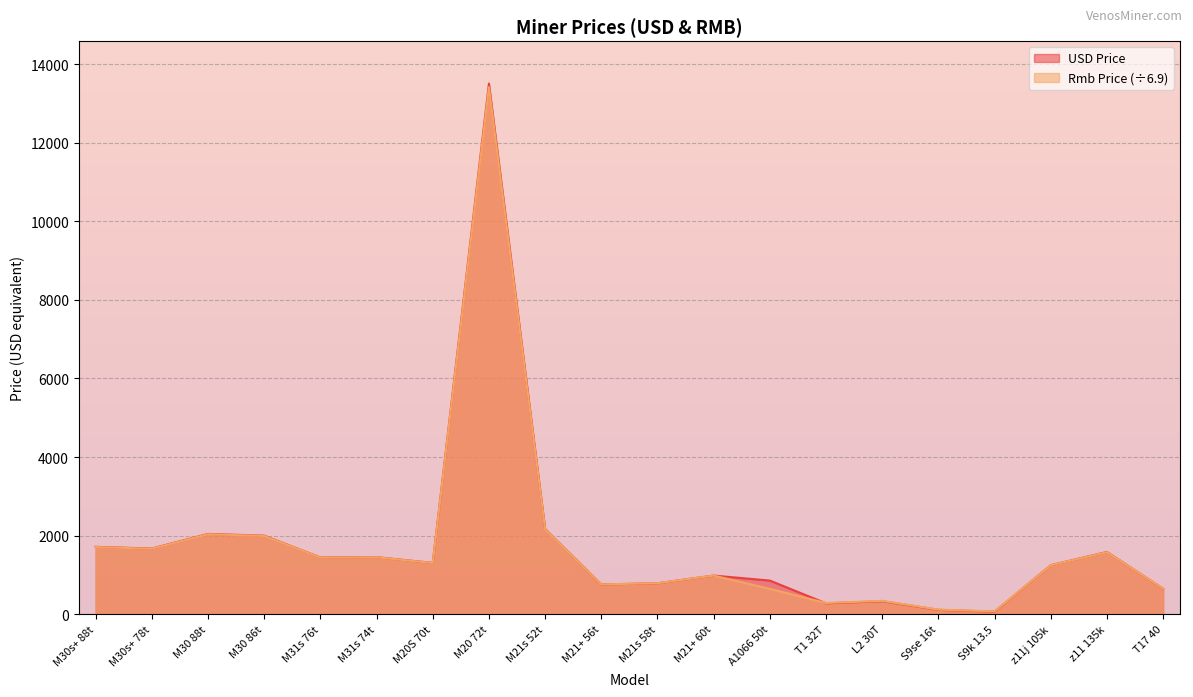

What position from the left is T17 40?

20